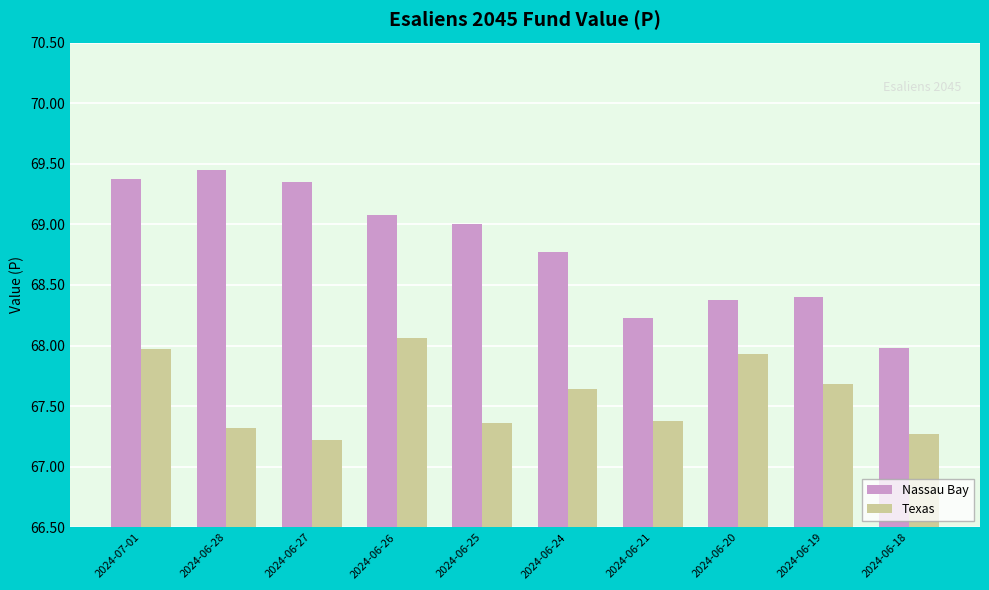

What is the highest value of the Texas series?

68.1